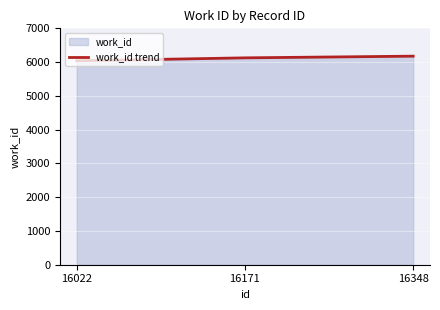

What is the ratio of the value at 16348 to the value at 16171?

1.0